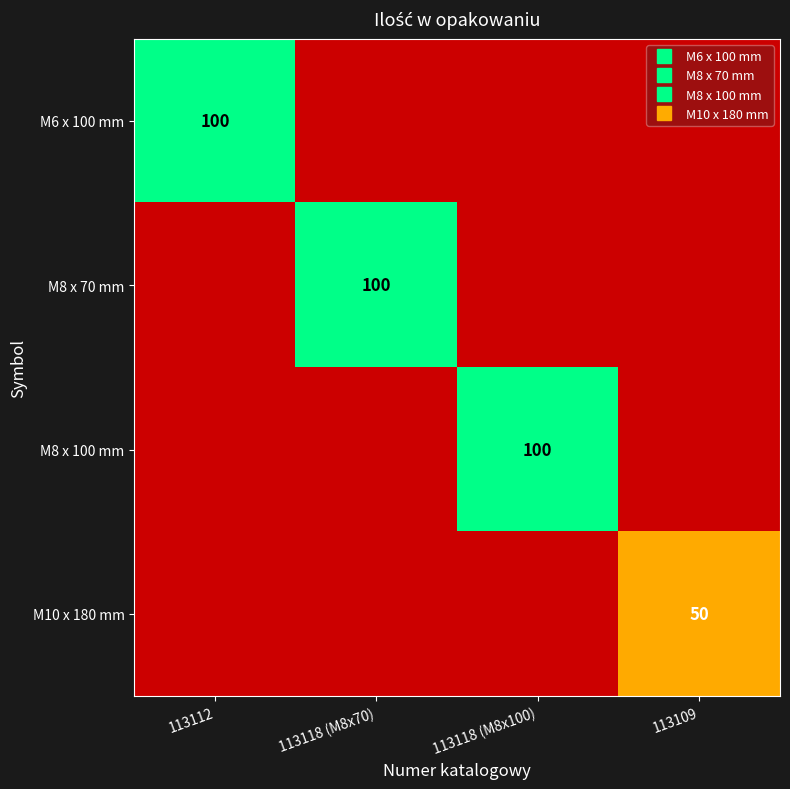

Which label corresponds to the smallest value in the chart?

113118 (M8x70)